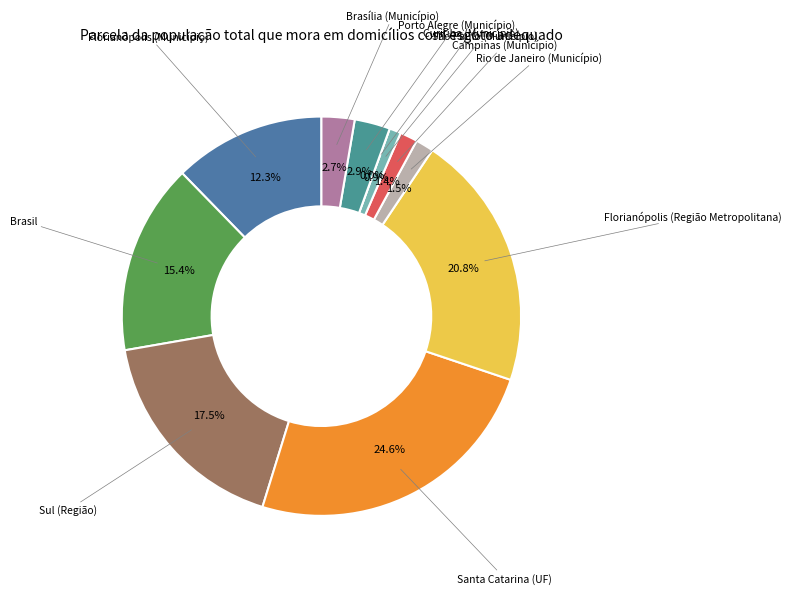

To the nearest percent, what percentage of the pie is Rio de Janeiro (Município)?

1%